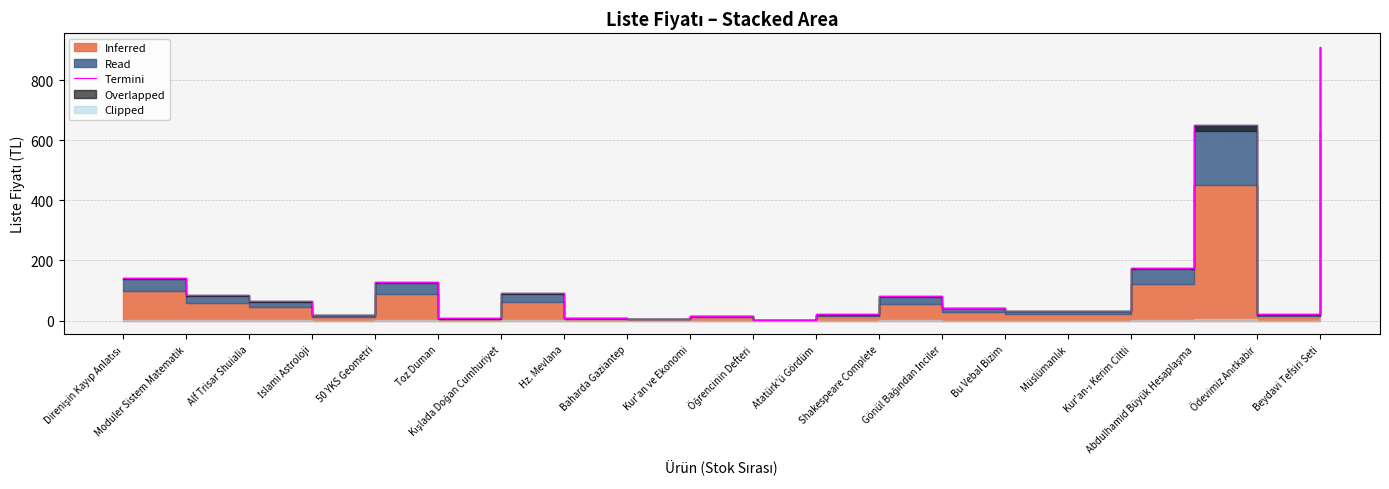

What is the sum of all values?

2536.8